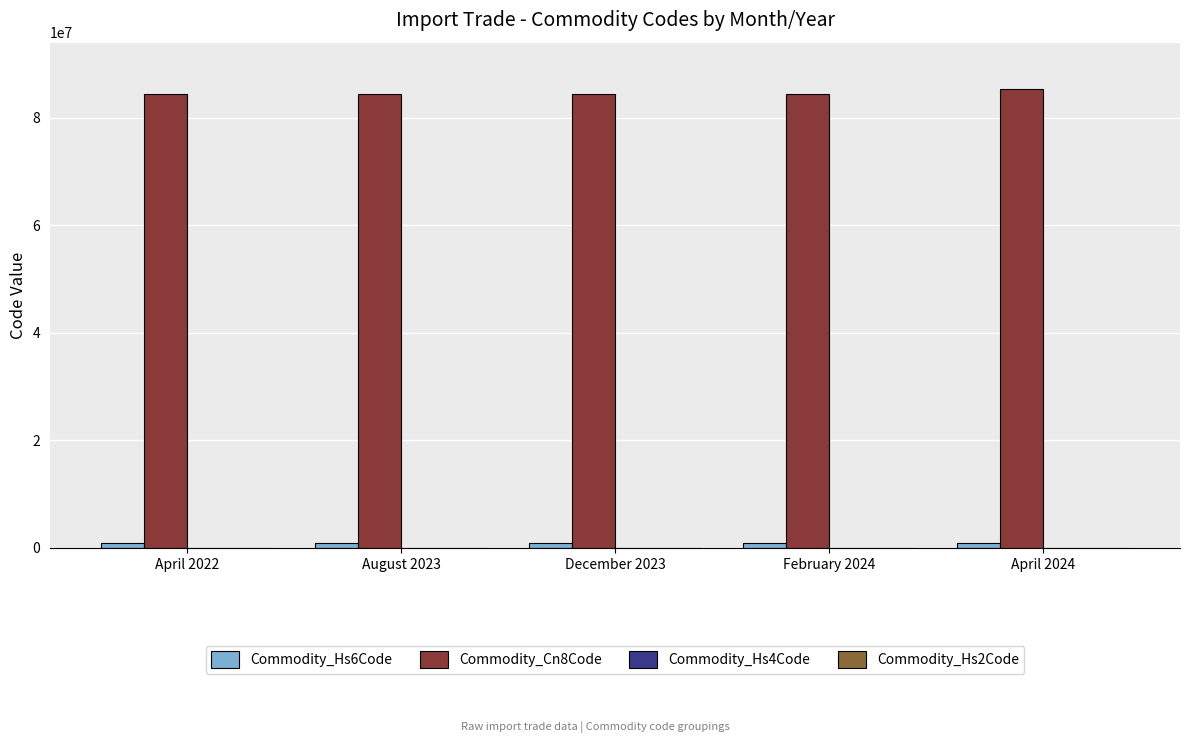

What is the maximum value shown in the chart?

85371098